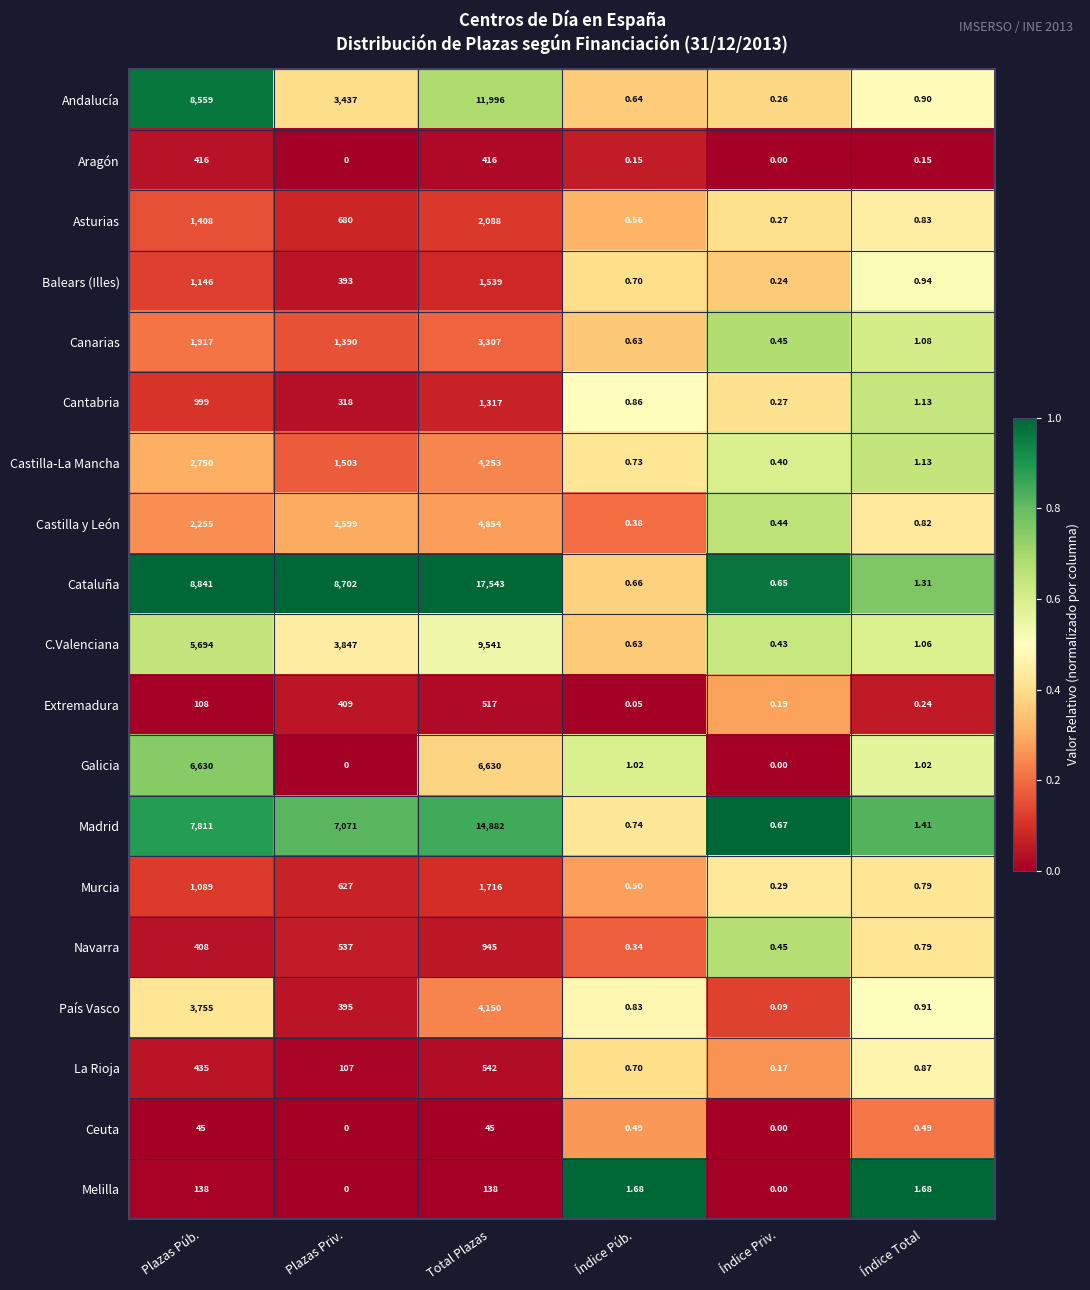

Which category has the lowest value in the Balears (Illes) series?

Índice Priv.